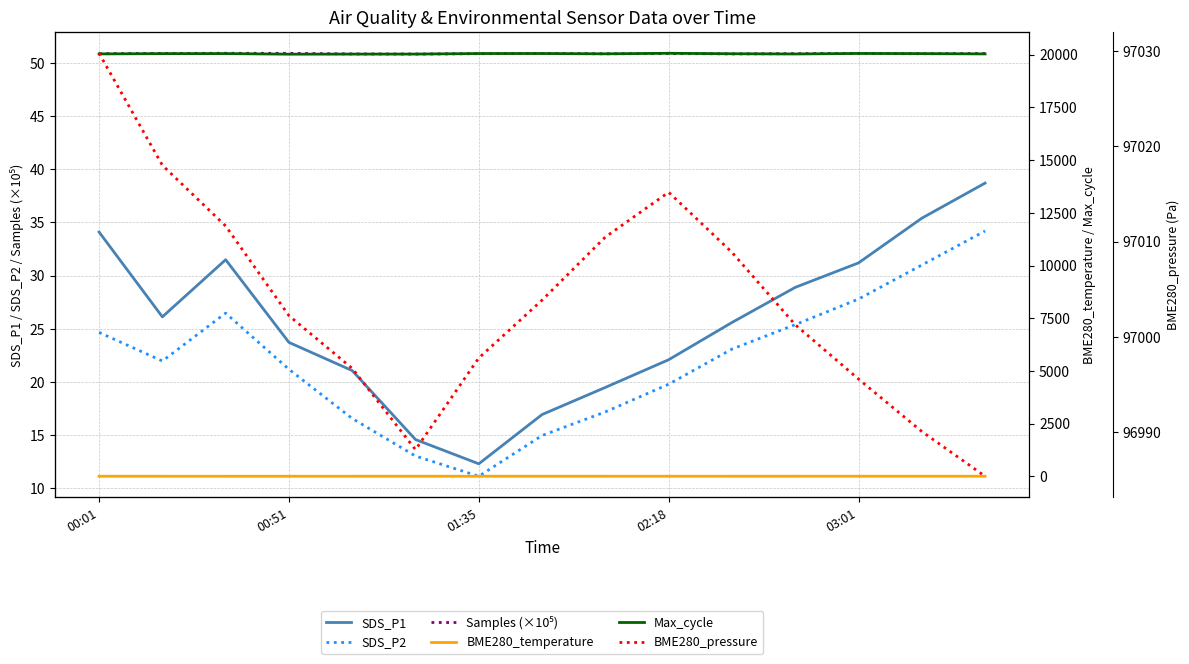

List the series in order of their peak value, lowest first.

BME280_temperature, SDS_P2, SDS_P1, Samples (×10⁵), Max_cycle, BME280_pressure